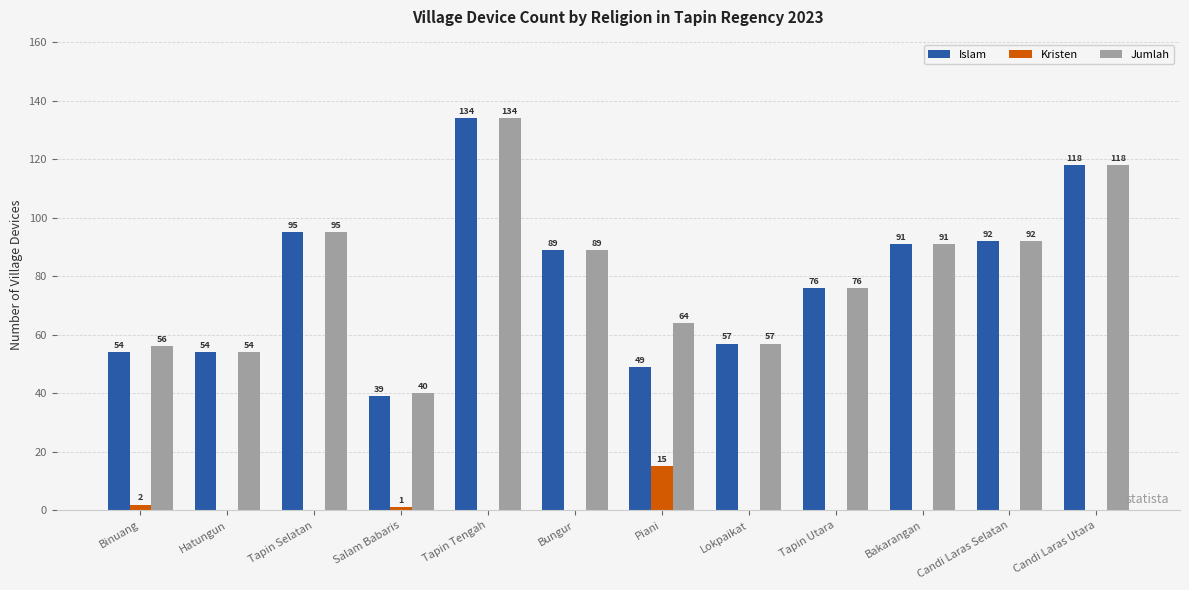

Which category has the highest value across all series?

Tapin Tengah